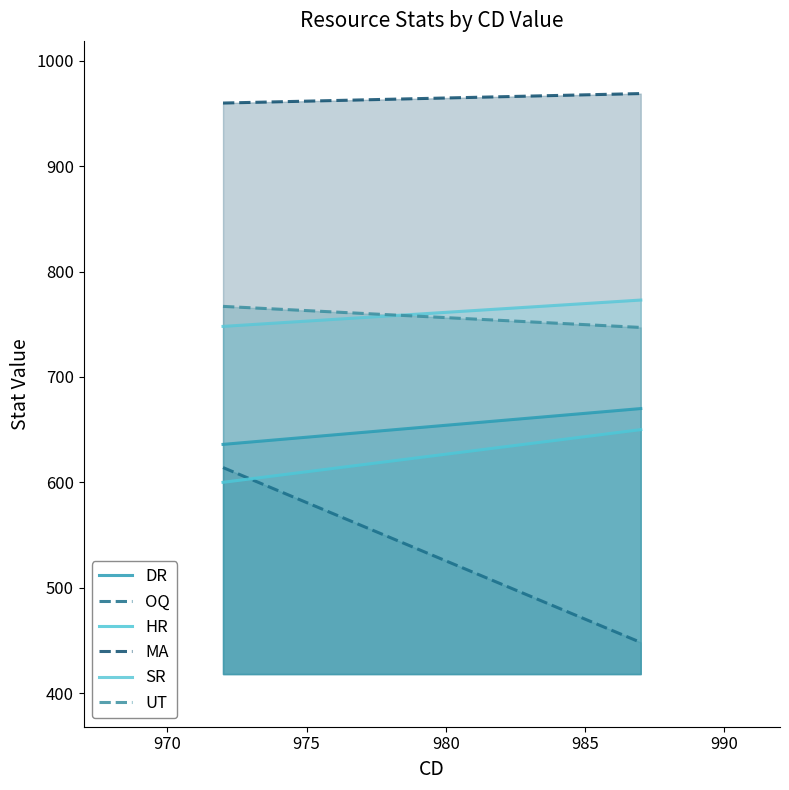

How many HR values are between 600 and 650?

2